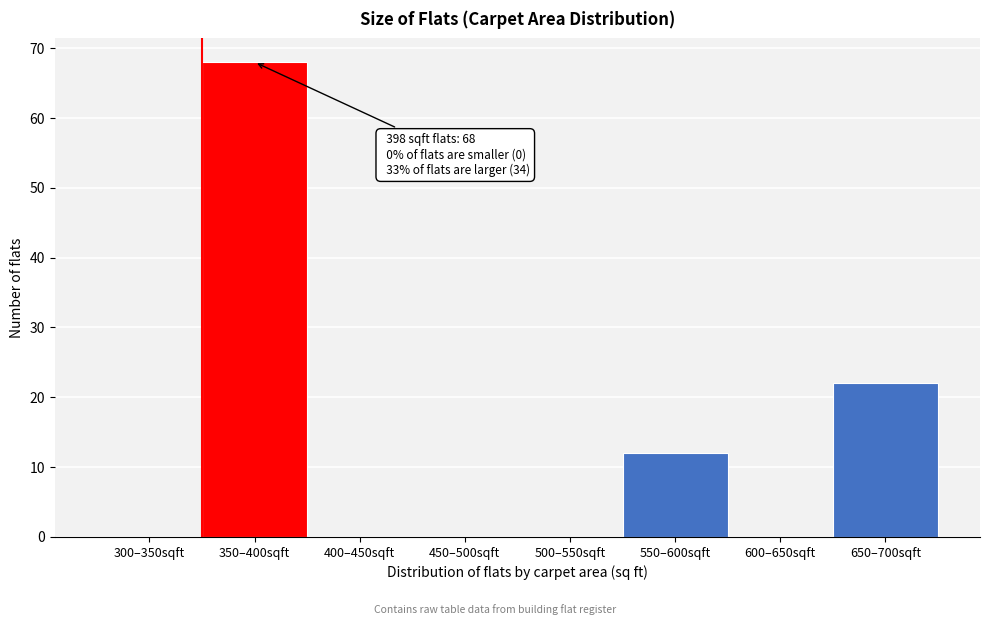

Reading left to right, what are all the values shown in this chart?

300–350sqft=0	350–400sqft=68	400–450sqft=0	450–500sqft=0	500–550sqft=0	550–600sqft=12	600–650sqft=0	650–700sqft=22